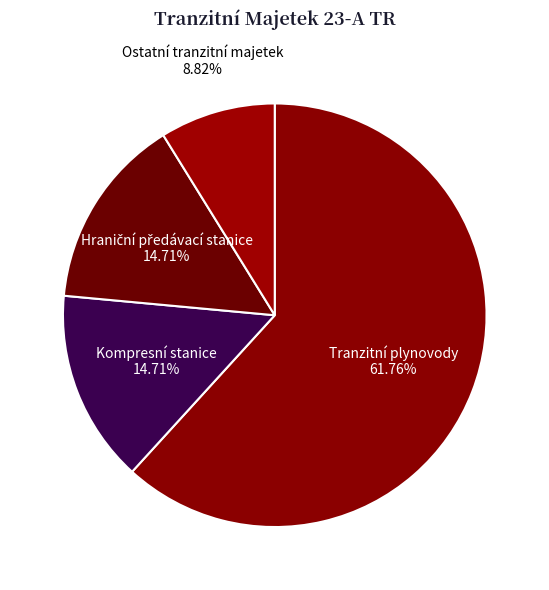

Approximately how many times larger is the value at Kompresní stanice compared to Ostatní tranzitní majetek?

1.7